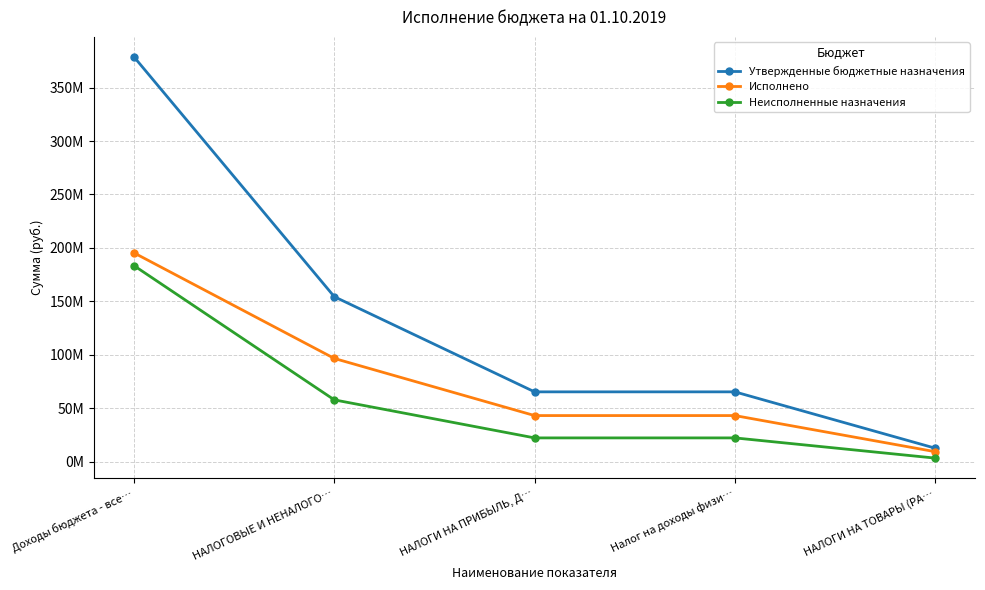

List the series in order of their peak value, highest first.

Утвержденные бюджетные назначения, Исполнено, Неисполненные назначения